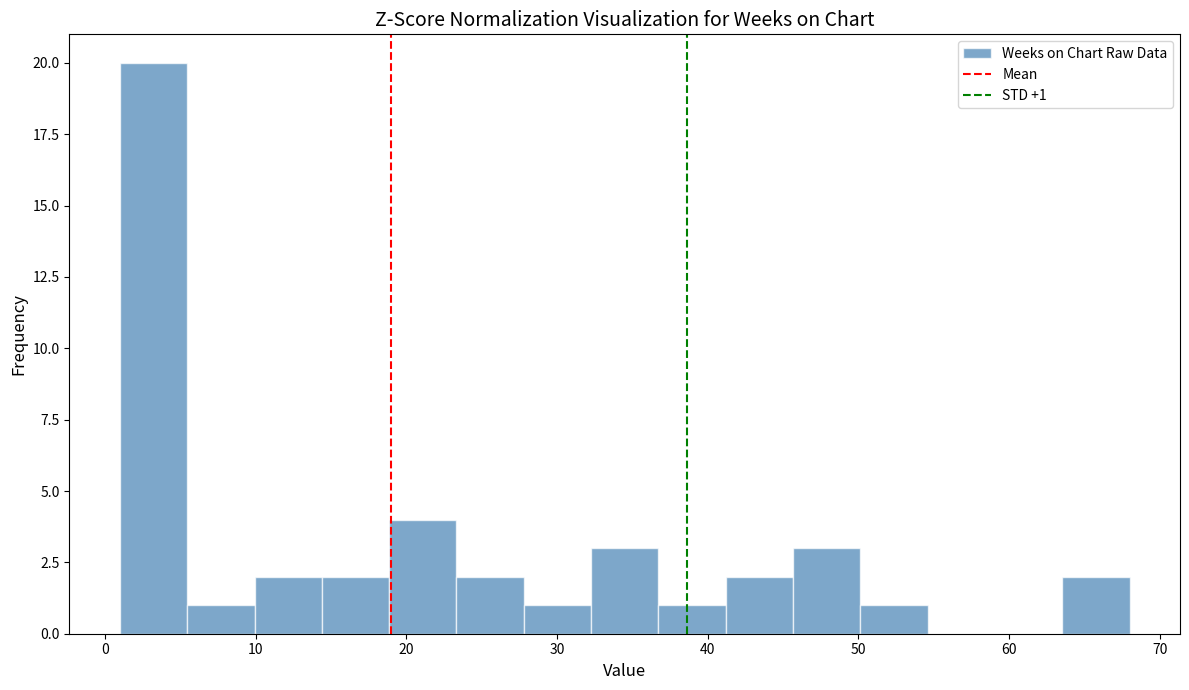

Which range on the x-axis has the tallest bar?

1 to 5